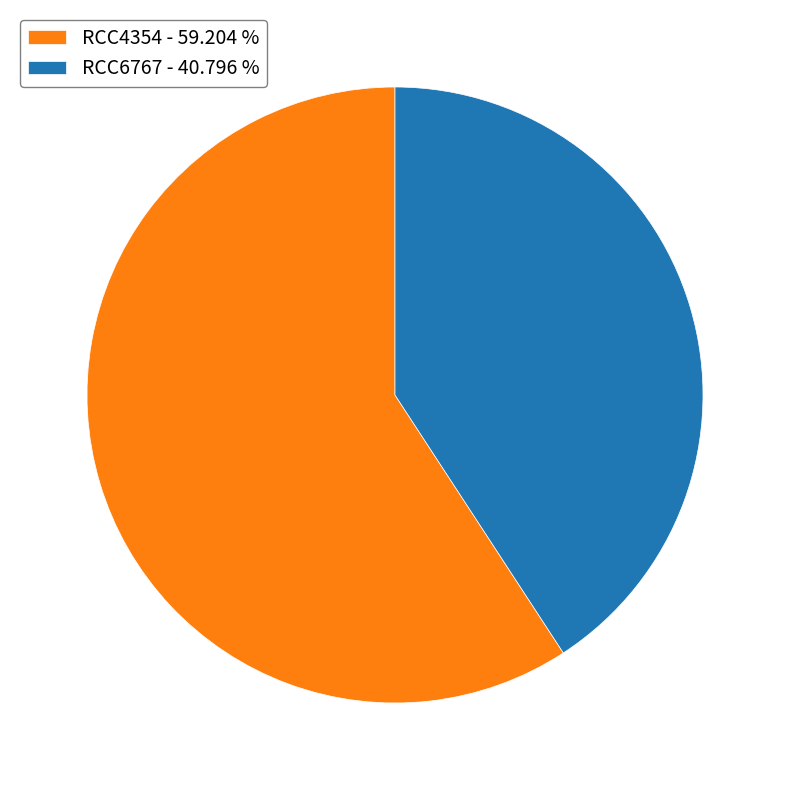

Approximately how many times larger is the value at RCC4354 - 59.204 % compared to RCC6767 - 40.796 %?

1.5